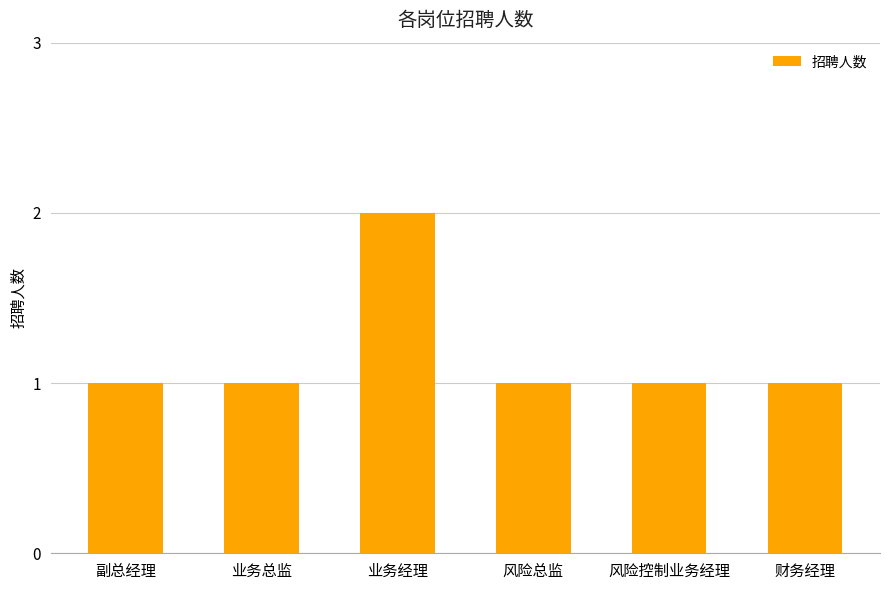

What is the ratio of the value at 财务经理 to the value at 风险总监?

1.0